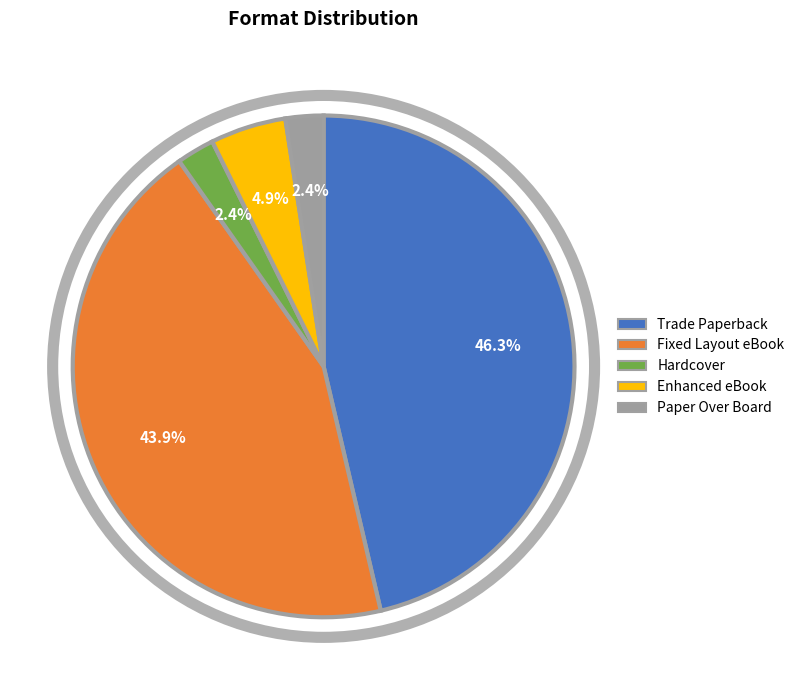

Between Fixed Layout eBook and Trade Paperback, which is larger?

Trade Paperback